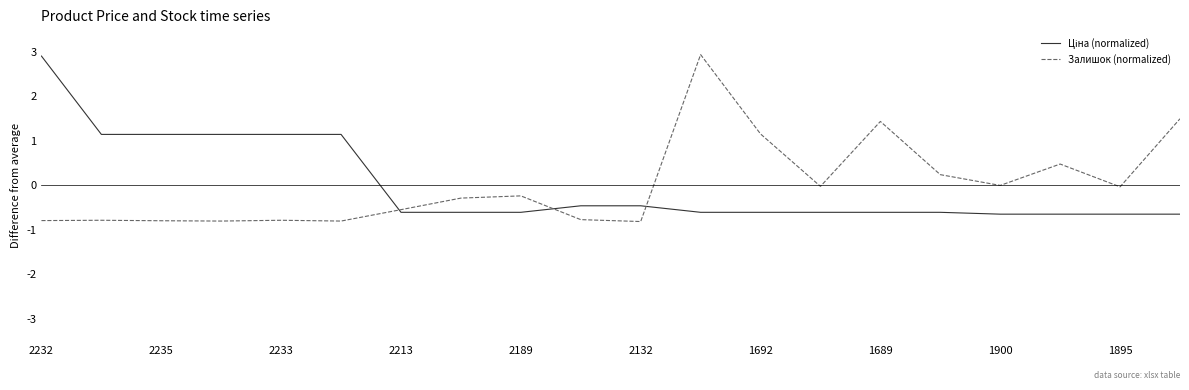

What is the maximum value shown in the chart?

2.9